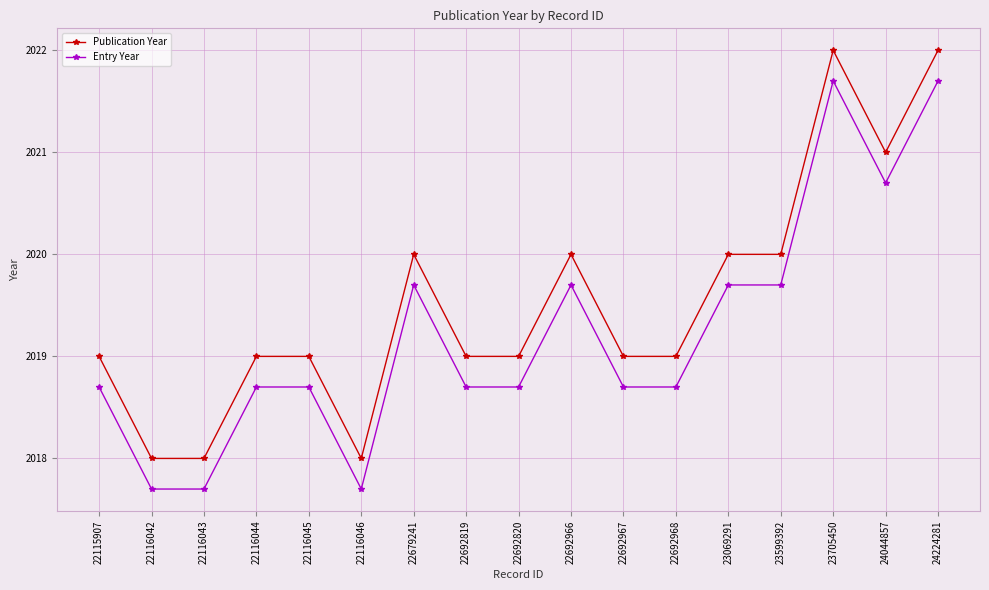

True or false: Publication Year and Entry Year intersect in this chart.

False